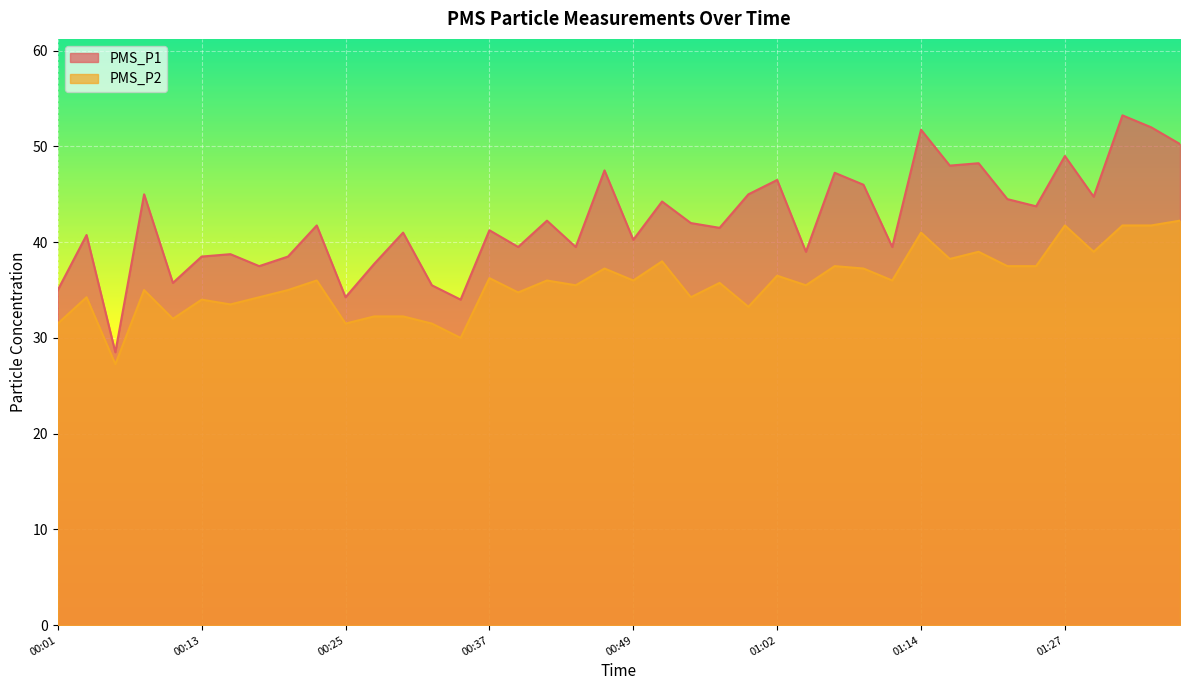

Reading left to right, list all the values displayed in this chart.

PMS_P1: 00:01=35.0	00:03=40.8	00:06=28.5	00:08=45.0	00:11=35.8	00:13=38.5	00:15=38.8	00:18=37.5	00:20=38.5	00:23=41.8	00:25=34.2	00:27=37.8	00:30=41.0	00:32=35.5	00:35=34.0	00:37=41.2	00:40=39.5	00:42=42.2	00:45=39.5	00:47=47.5	00:49=40.2	00:52=44.2	00:54=42.0	00:57=41.5	00:59=45.0	01:02=46.5	01:04=39.0	01:06=47.2	01:09=46.0	01:11=39.5	01:14=51.8	01:16=48.0	01:19=48.2	01:21=44.5	01:24=43.8	01:27=49.0	01:29=44.8	01:32=53.2	01:34=52.0	01:37=50.2
PMS_P2: 00:01=31.5	00:03=34.2	00:06=27.2	00:08=35.0	00:11=32.0	00:13=34.0	00:15=33.5	00:18=34.2	00:20=35.0	00:23=36.0	00:25=31.5	00:27=32.2	00:30=32.2	00:32=31.5	00:35=30.0	00:37=36.2	00:40=34.8	00:42=36.0	00:45=35.5	00:47=37.2	00:49=36.0	00:52=38.0	00:54=34.2	00:57=35.8	00:59=33.2	01:02=36.5	01:04=35.5	01:06=37.5	01:09=37.2	01:11=36.0	01:14=41.0	01:16=38.2	01:19=39.0	01:21=37.5	01:24=37.5	01:27=41.8	01:29=39.0	01:32=41.8	01:34=41.8	01:37=42.2